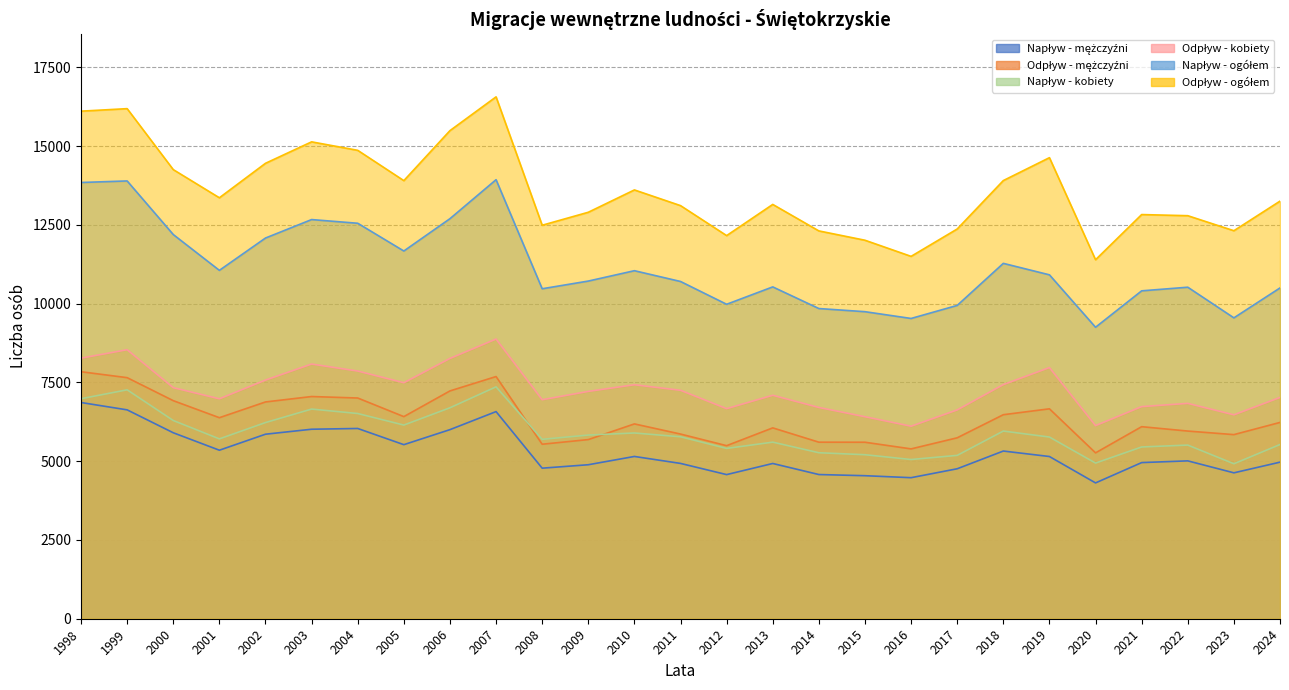

True or false: Odpływ - kobiety and Napływ - mężczyźni cross at least once.

False